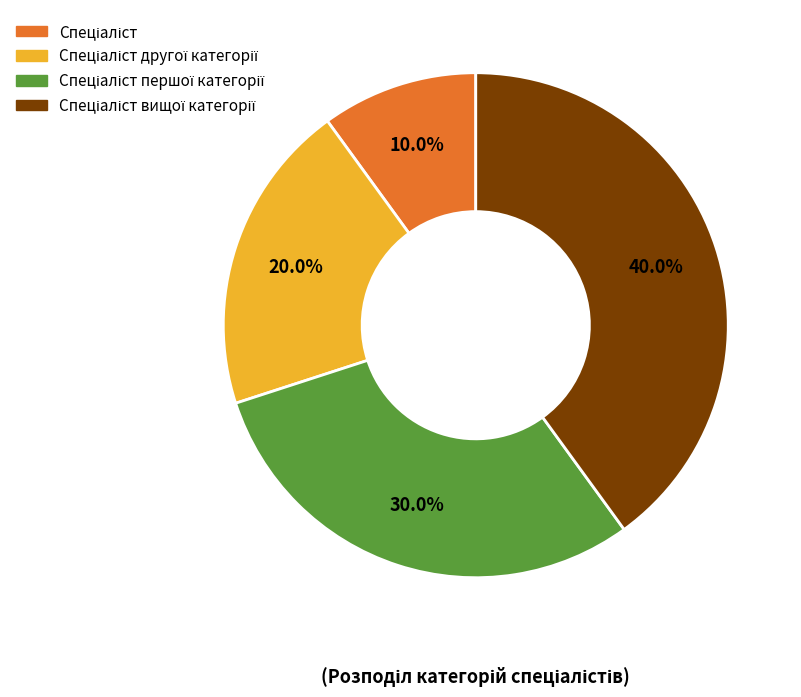

Is there any slice that represents more than half of the pie?

No